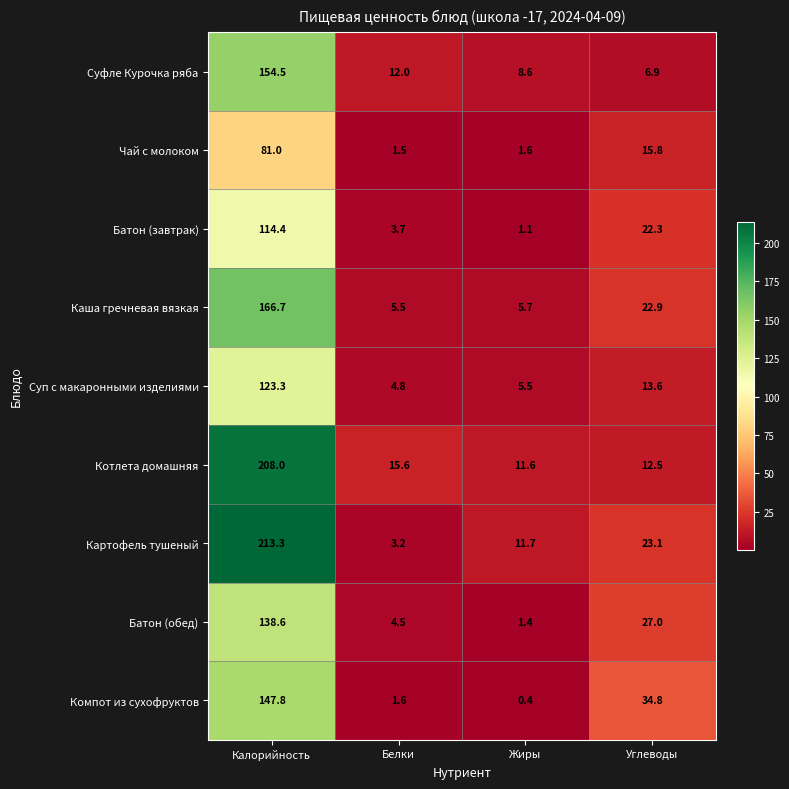

Which series has the largest total across all categories?

Картофель тушеный